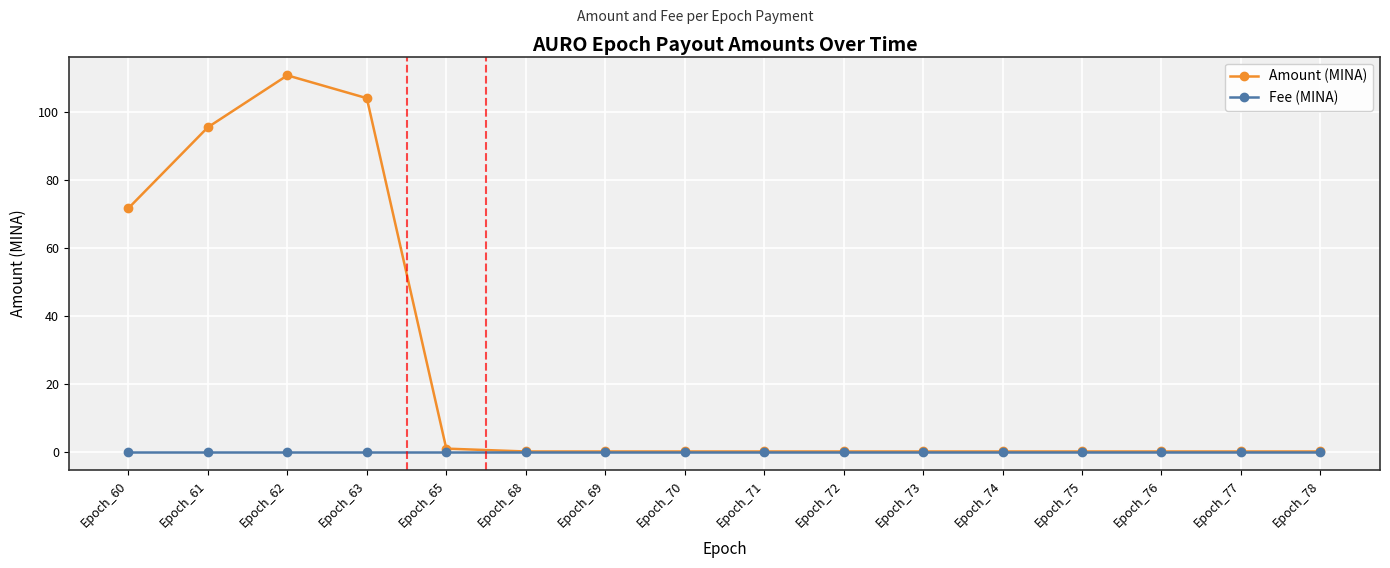

Between Epoch_60 and Epoch_71, which series saw the biggest shift?

Amount (MINA)